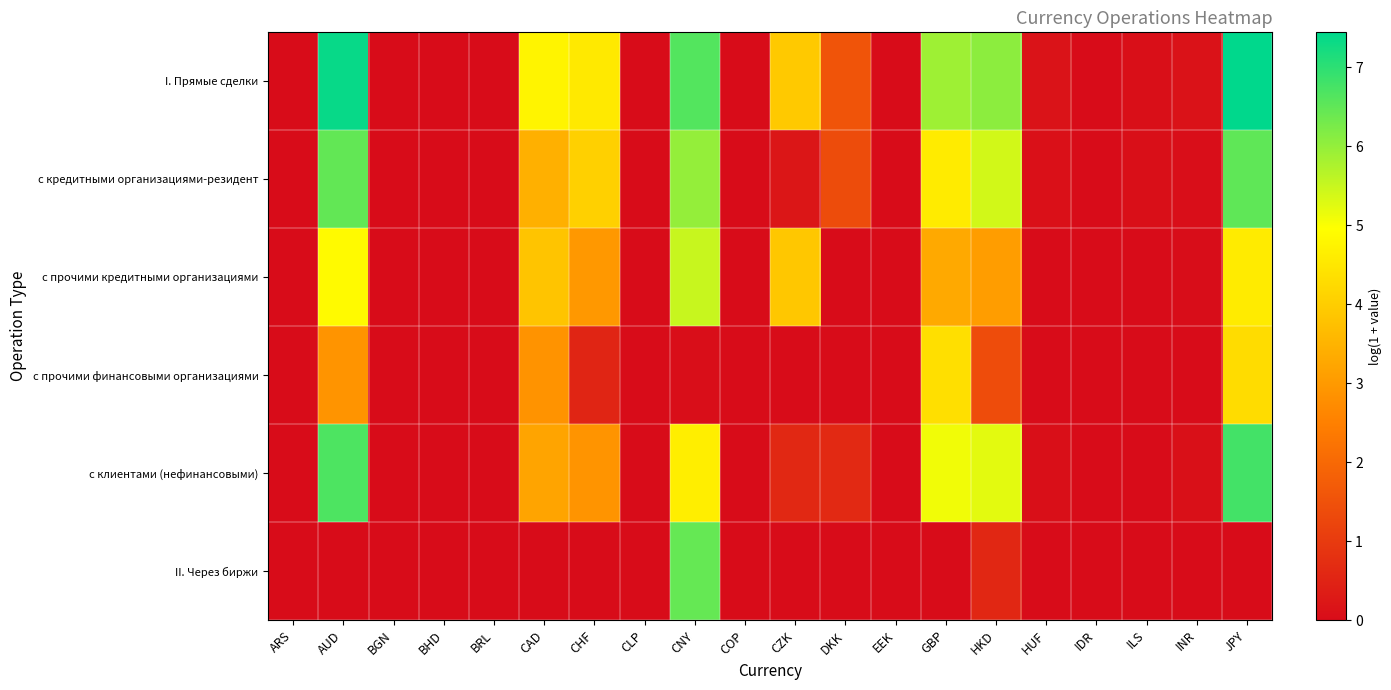

At how many categories does at least one series exceed 2?

8